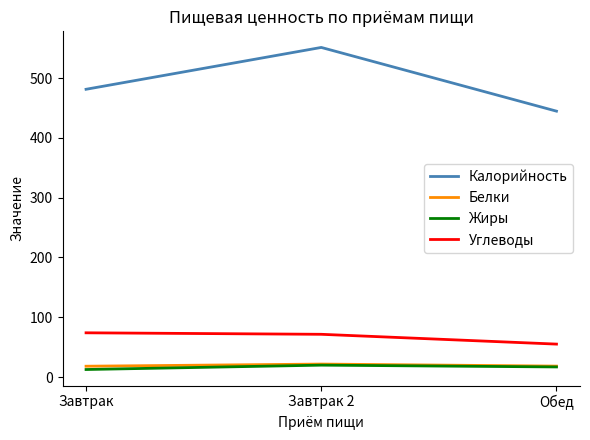

What is the minimum value for Углеводы?

55.1